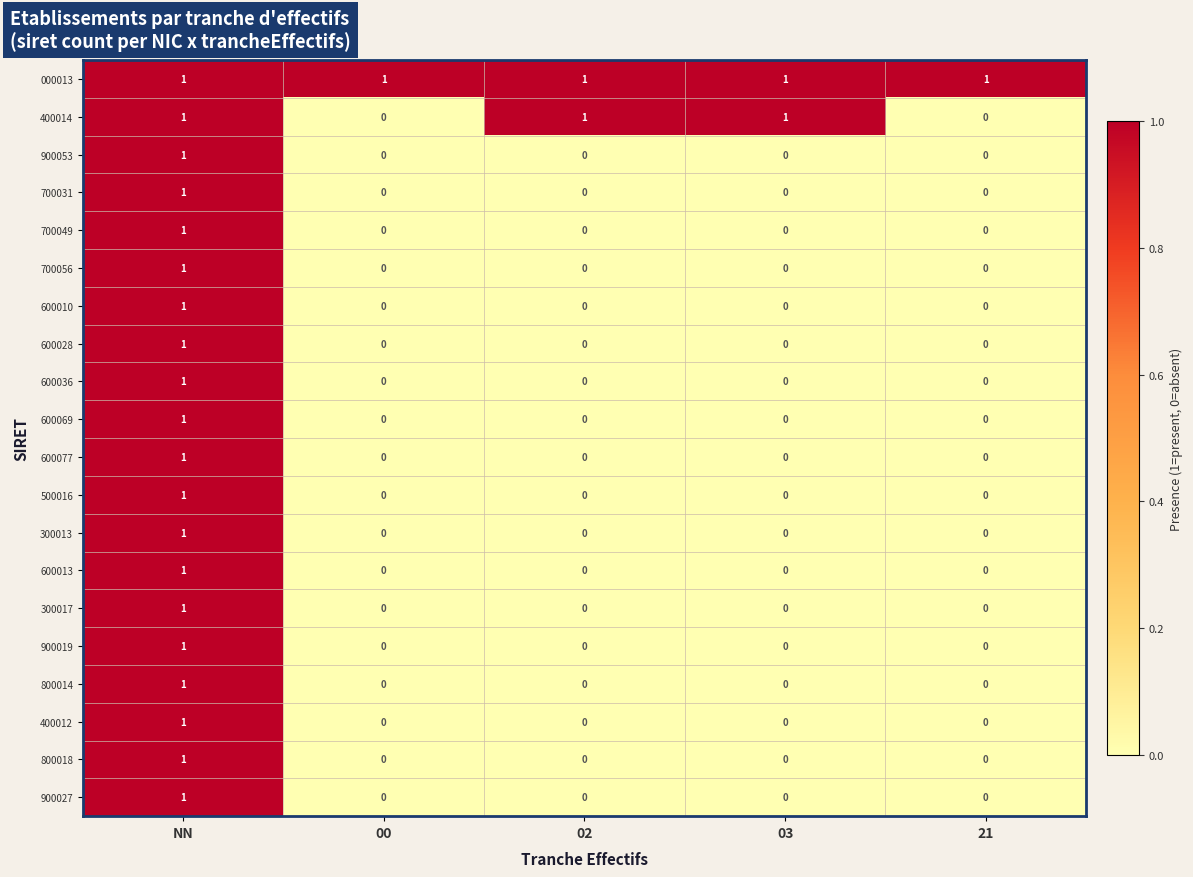

Which category has the highest value in the 600036 series?

NN